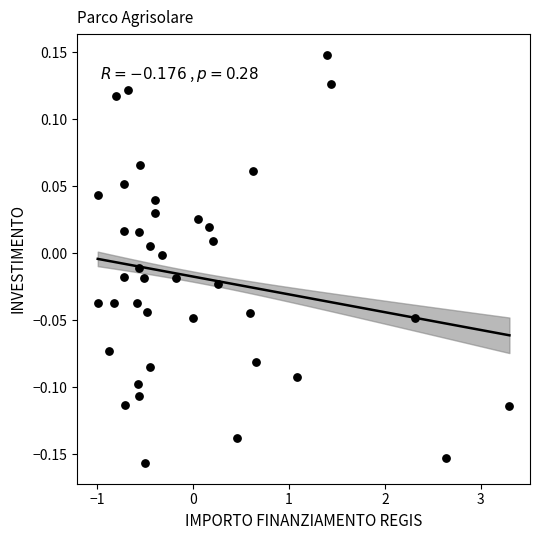

What is the range of X values (max minus min)?

4.3